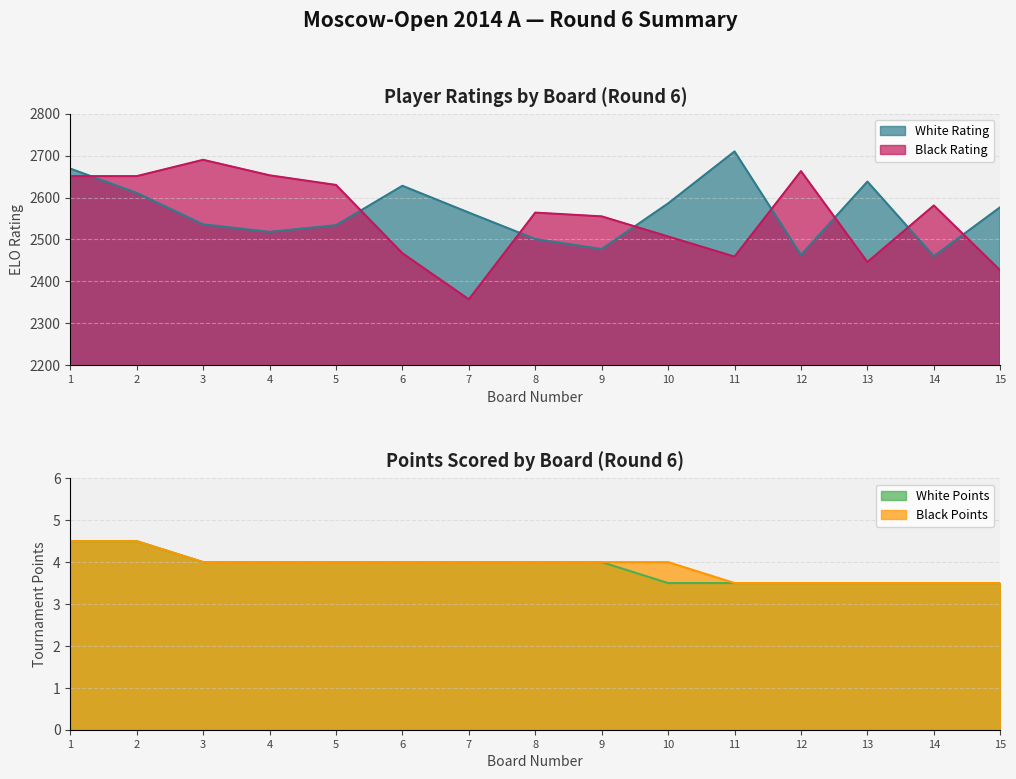

Is the value of White Points at 5 greater than the value of White Rating at 3?

No